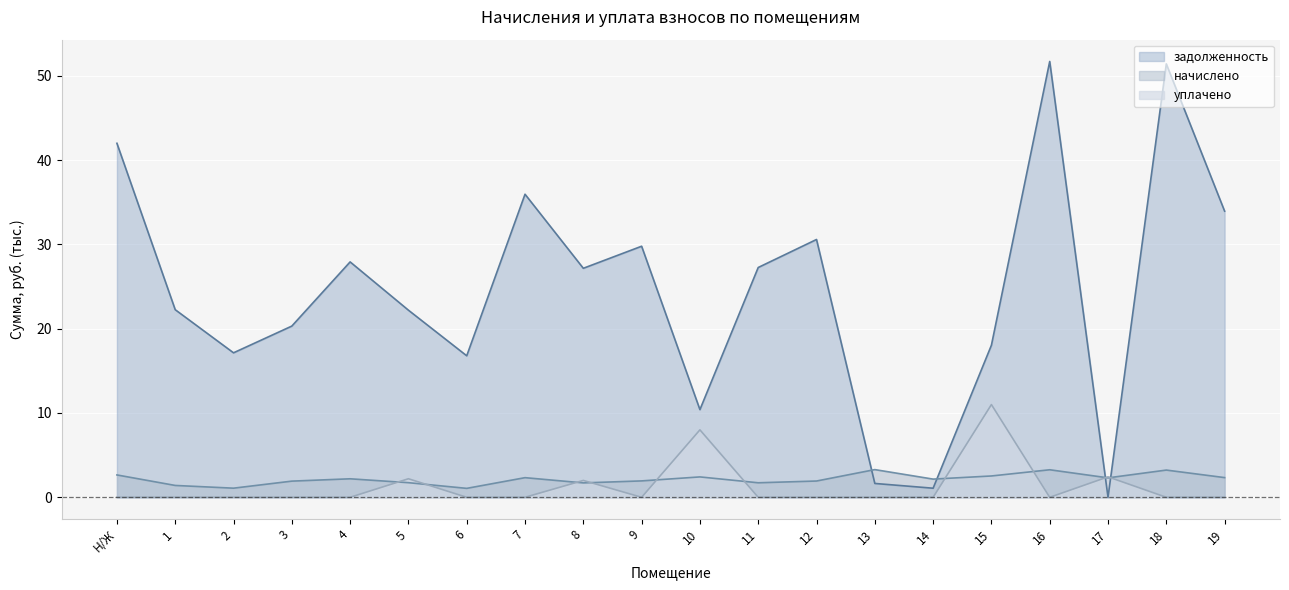

What is the difference between the maximum and second lowest values in the начислено series?

2.2